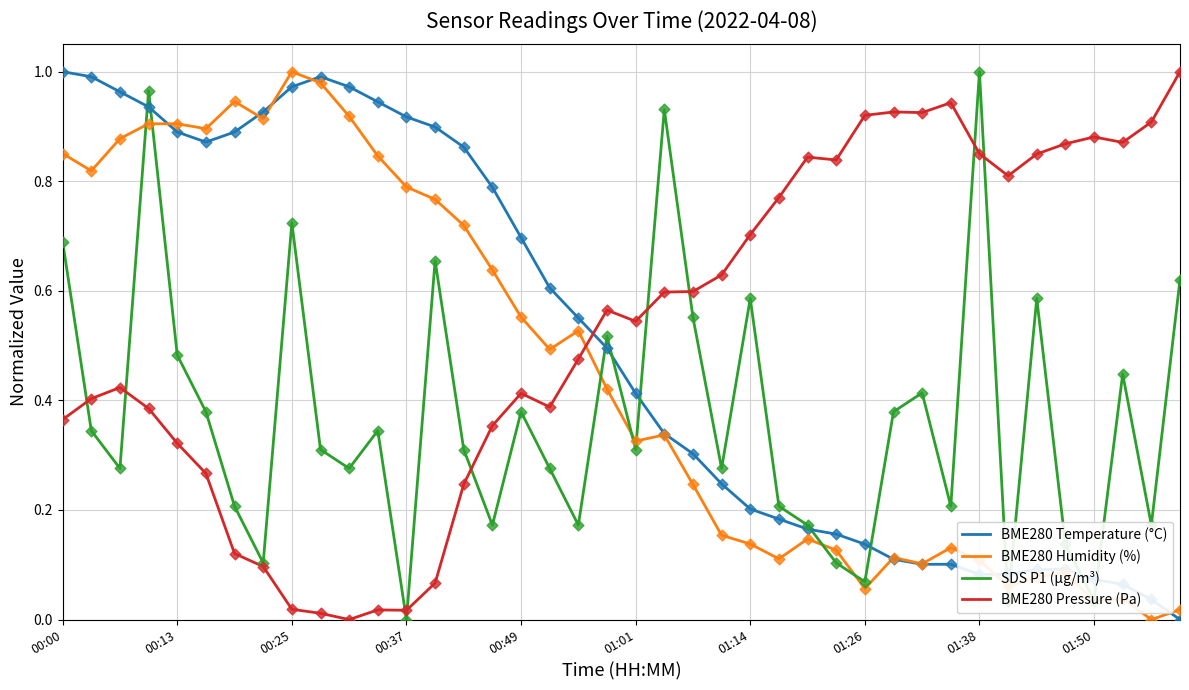

List the series in order of their overall mean, highest first.

BME280 Pressure (Pa), BME280 Temperature (°C), BME280 Humidity (%), SDS P1 (µg/m³)